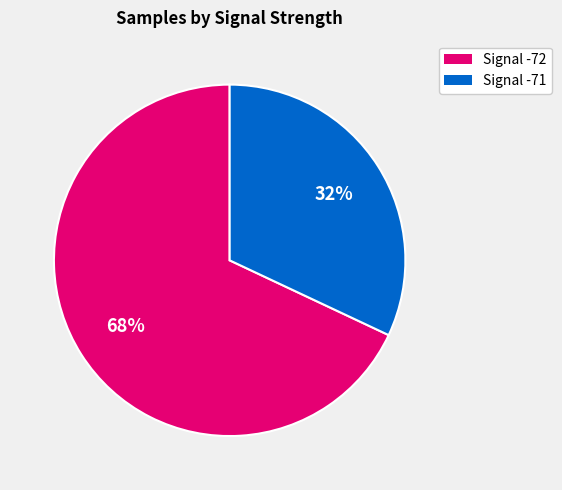

Combined, do Signal -72 and Signal -71 account for over 50%?

Yes